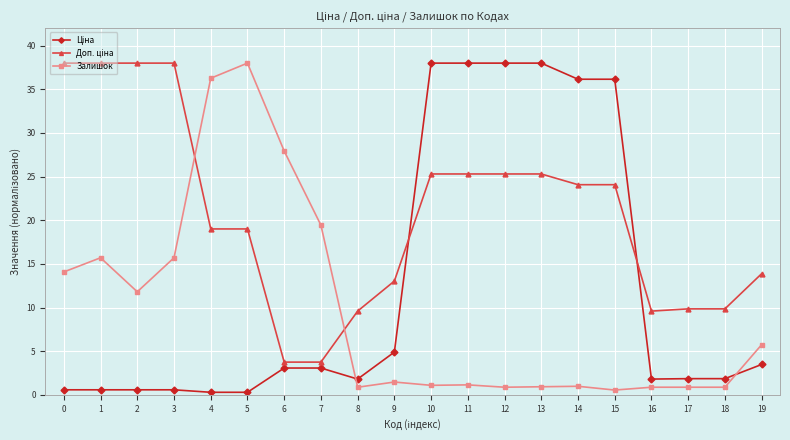

Count the number of categories in the chart.

20